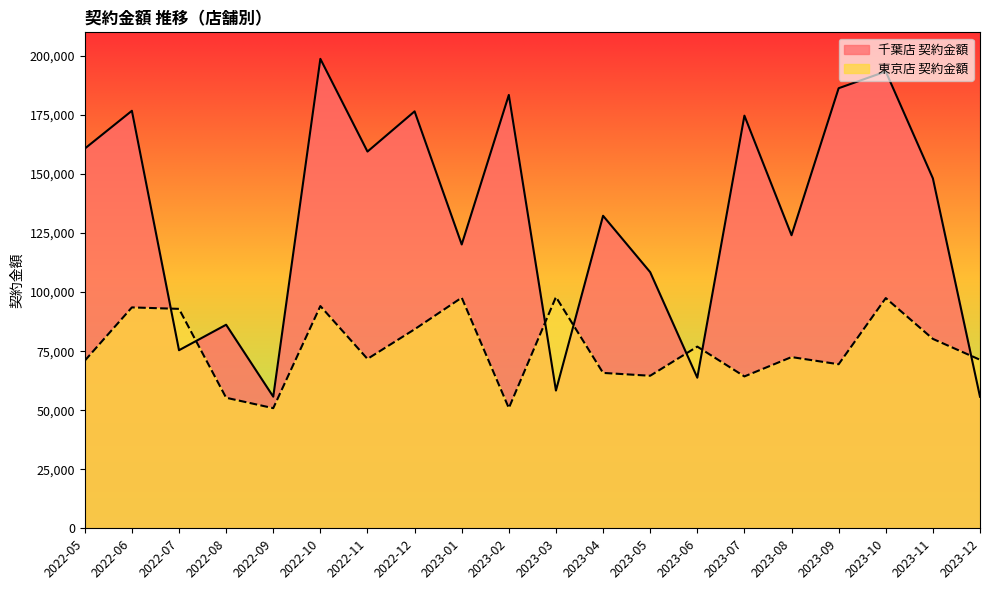

List the labels in order of value, smallest first.

2023-12, 2022-09, 2023-03, 2023-06, 2022-07, 2022-08, 2023-05, 2023-01, 2023-08, 2023-04, 2023-11, 2022-11, 2022-05, 2023-07, 2022-12, 2022-06, 2023-02, 2023-09, 2023-10, 2022-10